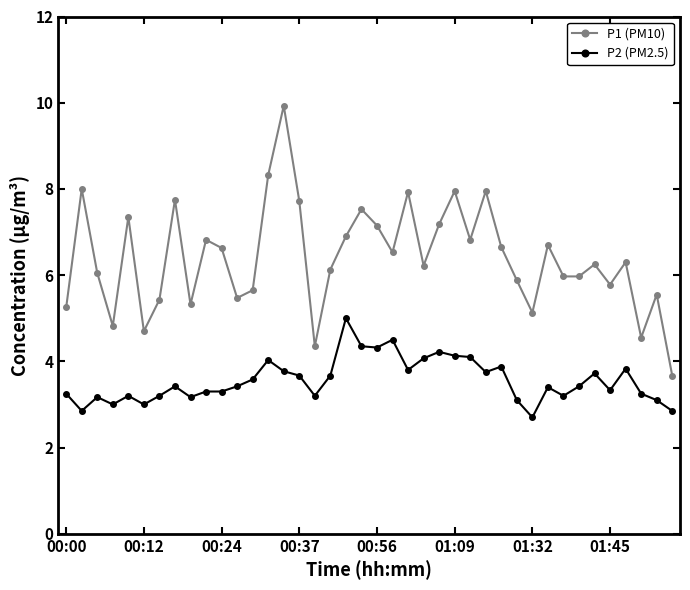

Which series has the widest spread of values?

P1 (PM10)